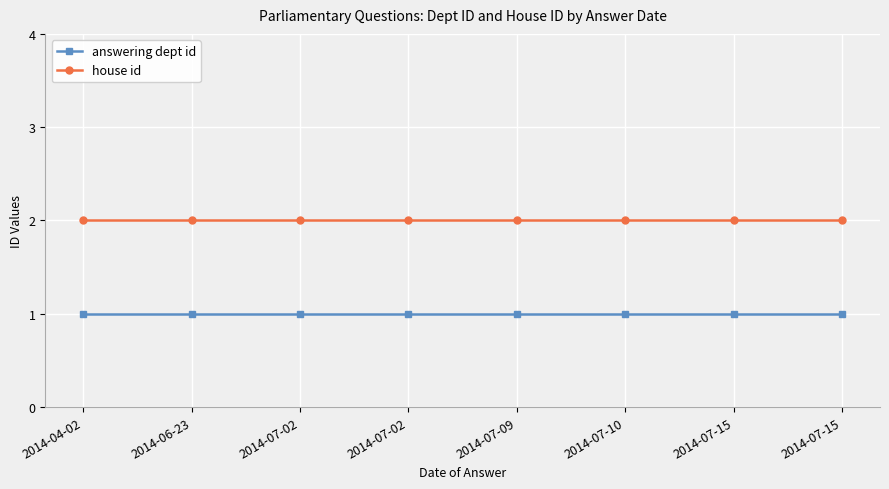

What are all the series names shown in the legend?

answering dept id, house id